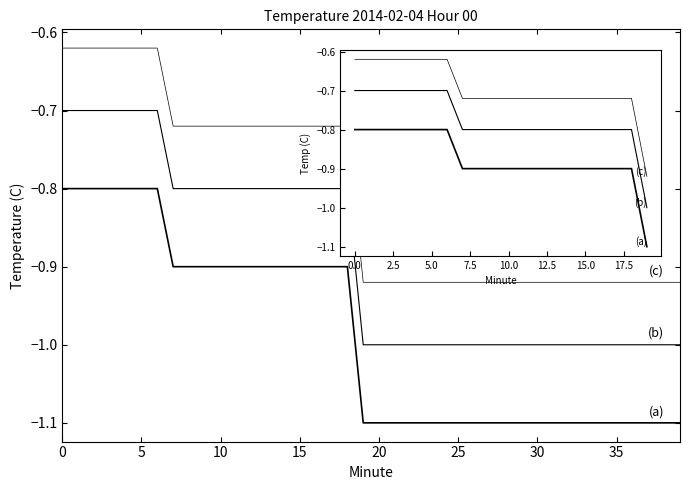

Does the chart display data point markers on the line(s)?

No